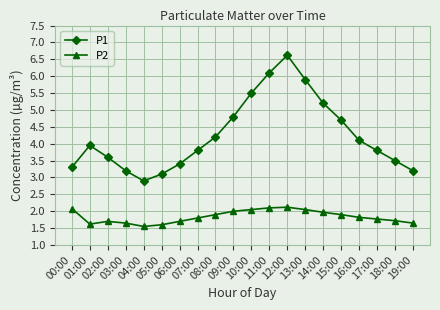

Which series has the largest range (max minus min)?

P1